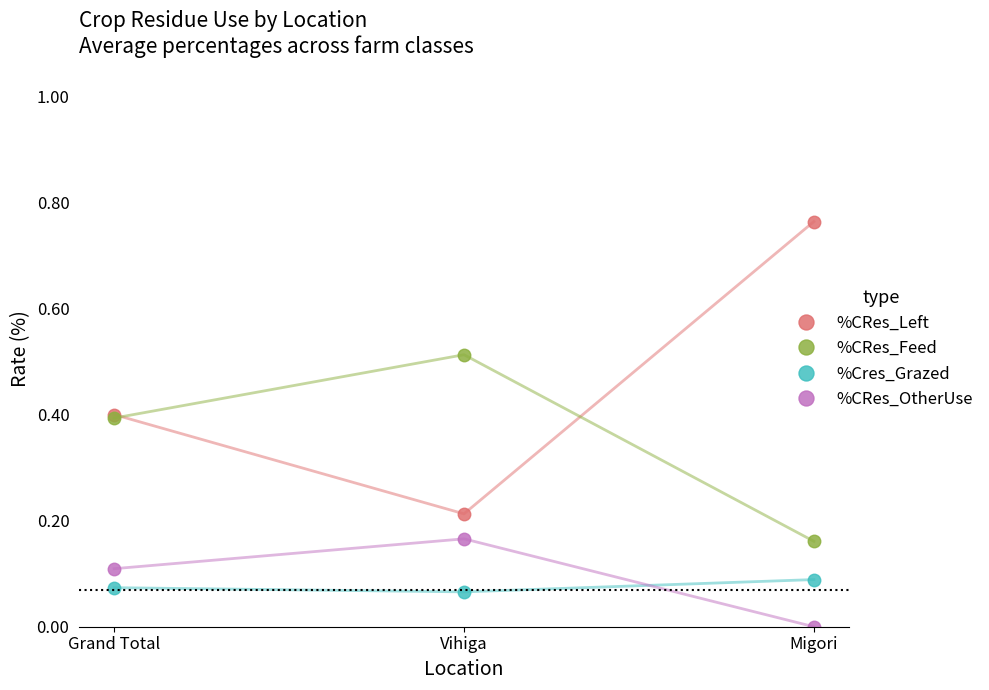

At which category does the chart reach its minimum across all series?

Migori